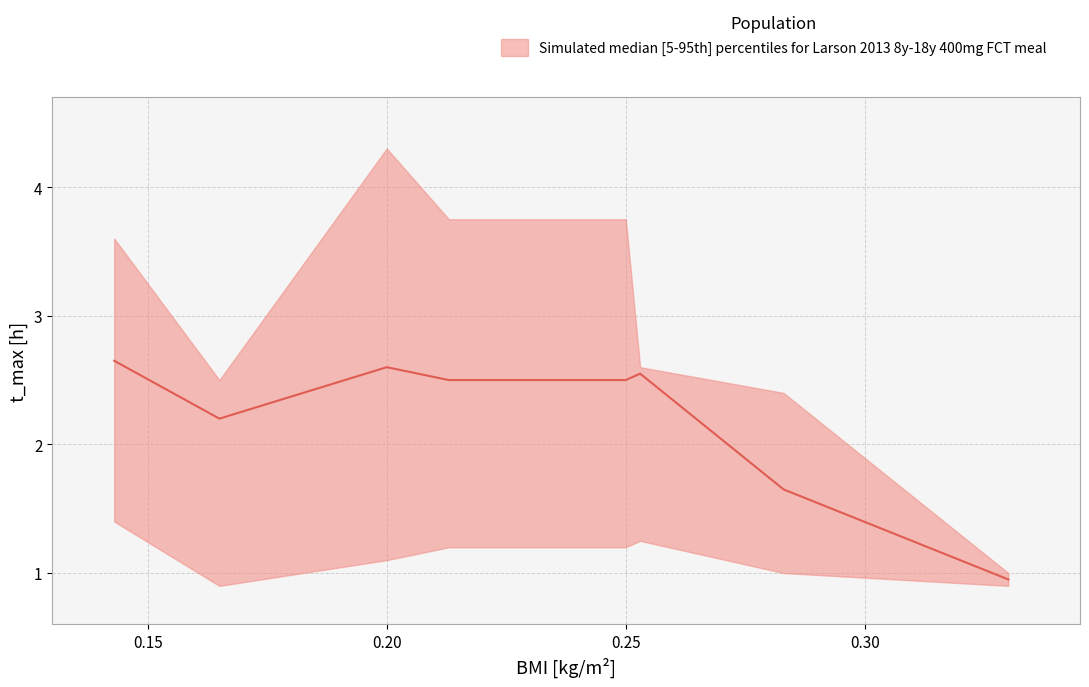

Approximately how many times larger is the value at 0.20 compared to 0.15?

0.8